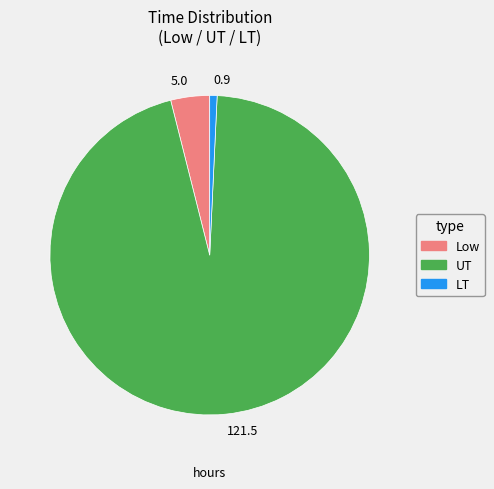

How many slices are in this pie chart?

3